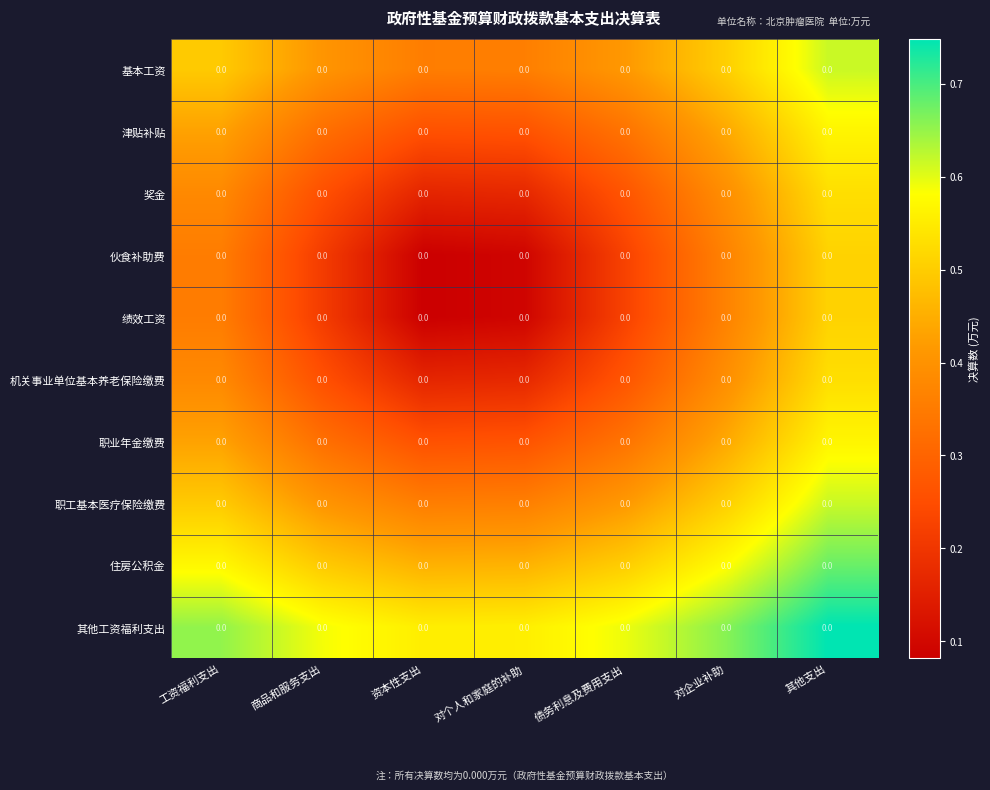

How many 职工基本医疗保险缴费 values are between 0 and 1?

7